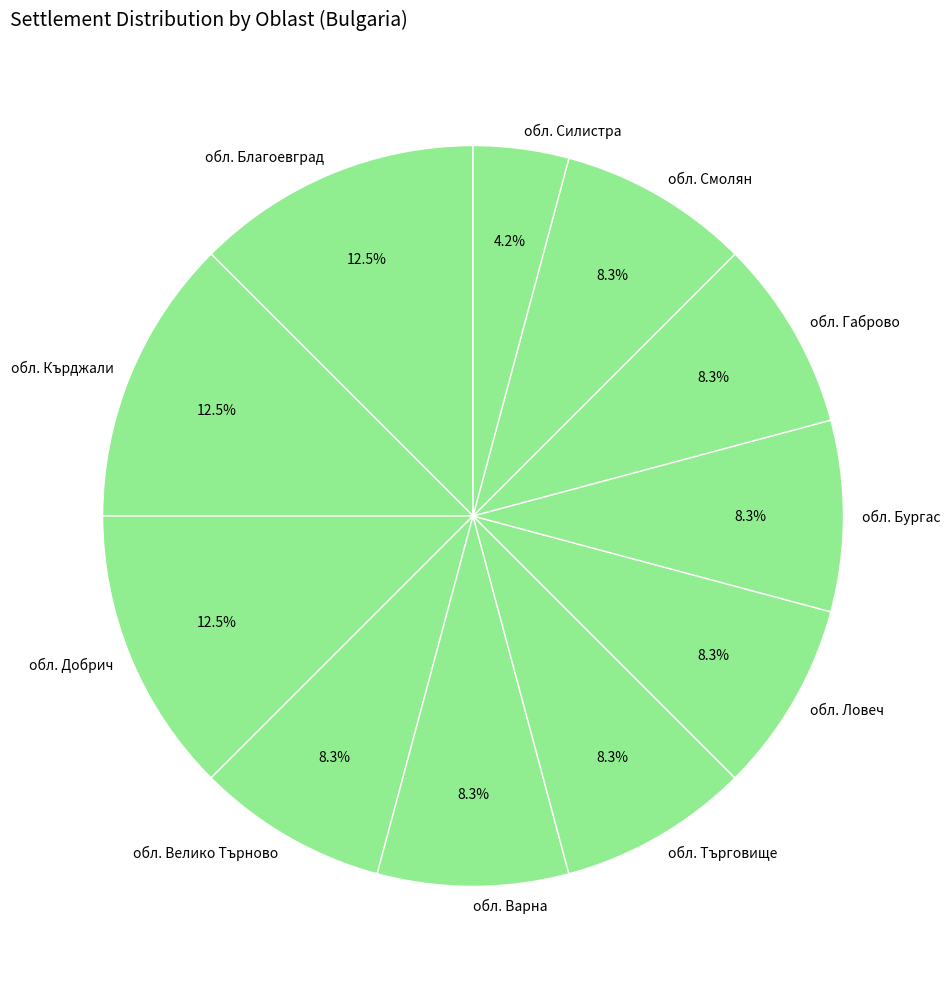

Which has a higher value, обл. Смолян or обл. Благоевград?

обл. Благоевград